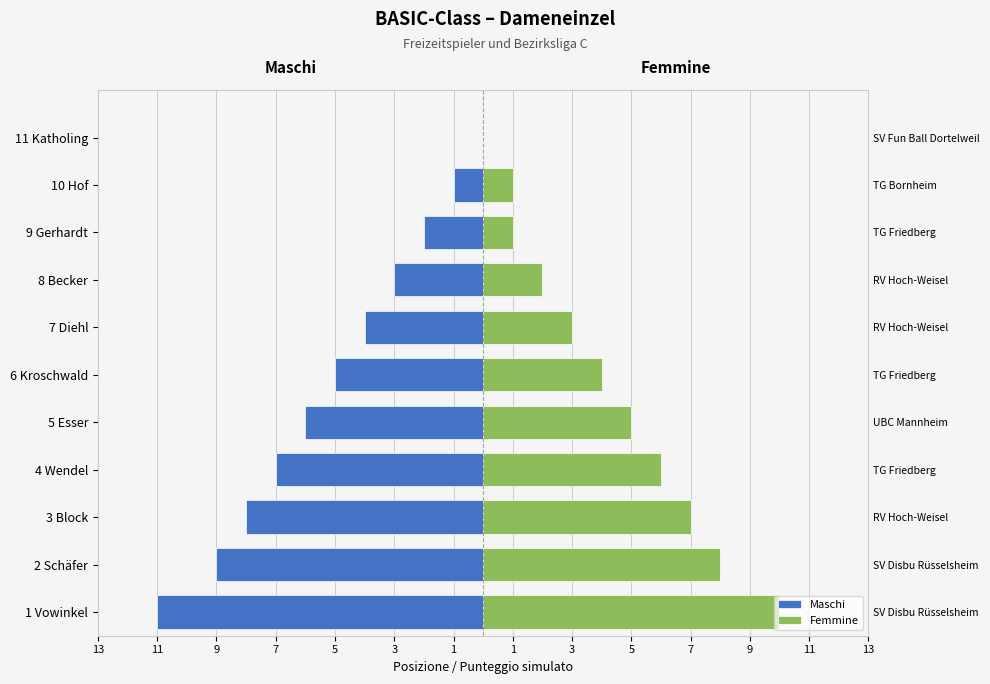

Which series has the largest range (max minus min)?

Maschi